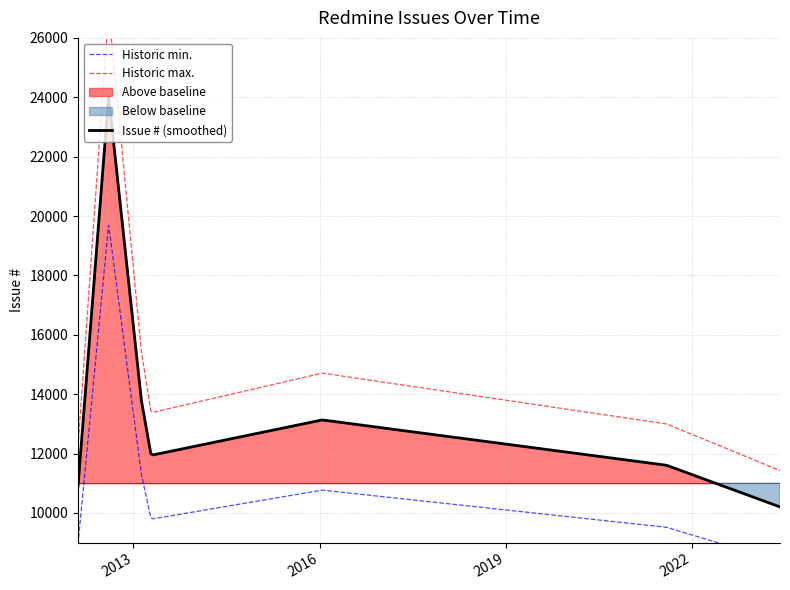

Approximately how many times larger is the value at 2012-02-10 compared to 2012-08-08?

0.5